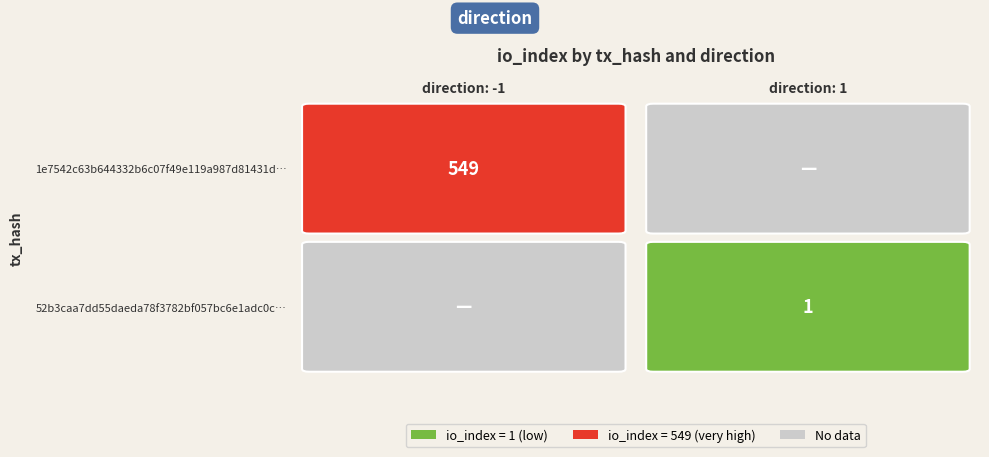

The value of 52b3caa7dd55daeda78f3782bf057bc6e1adc0c at 1 is 1. True or false?

True